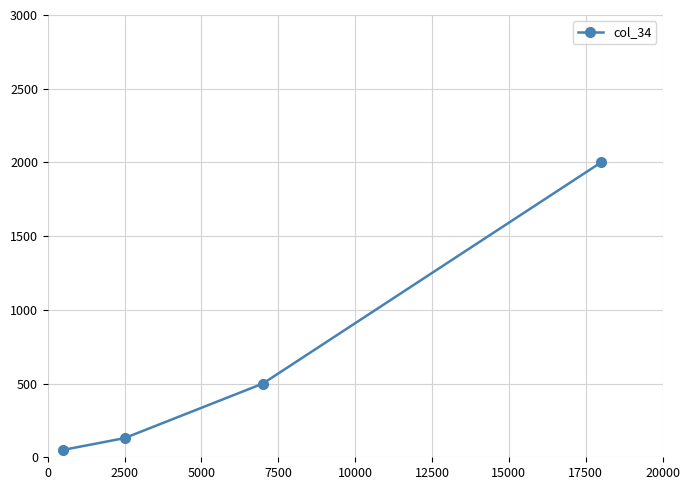

True or false: there are more than 0 points higher than both neighbors.

False